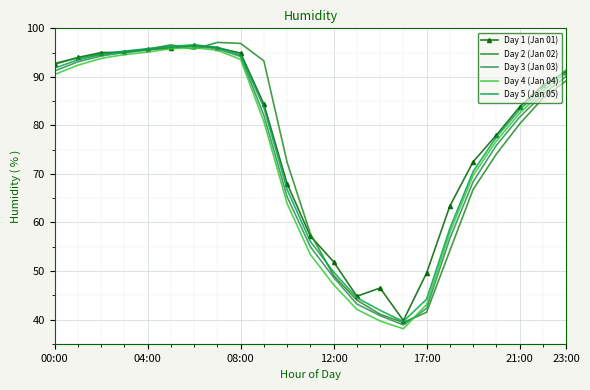

What is the minimum value for Day 2 (Jan 02)?

39.4